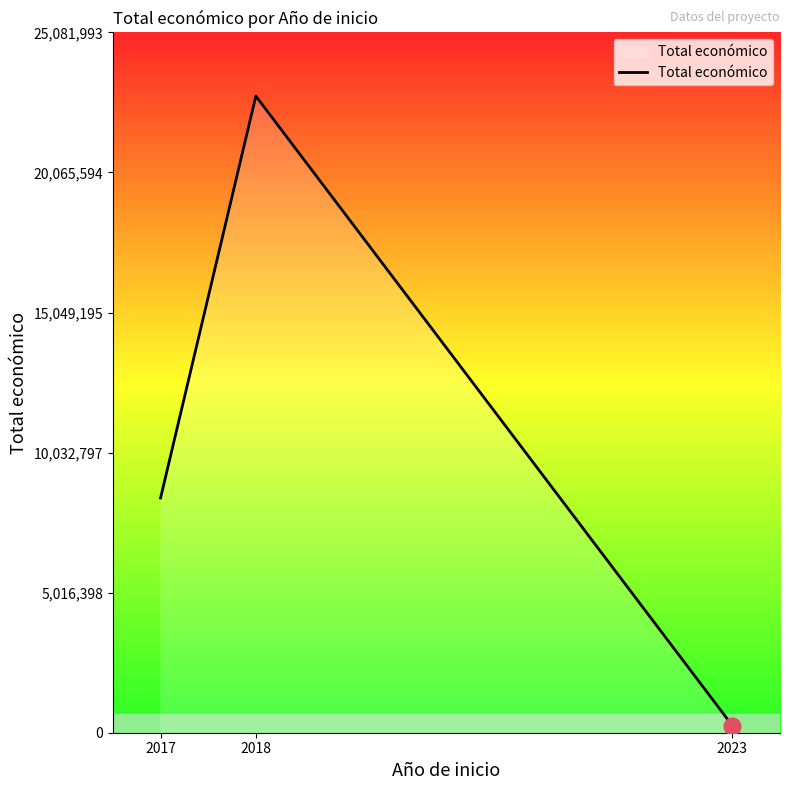

Reading right to left, transcribe all the data shown in this chart.

254993	22801812	8406877